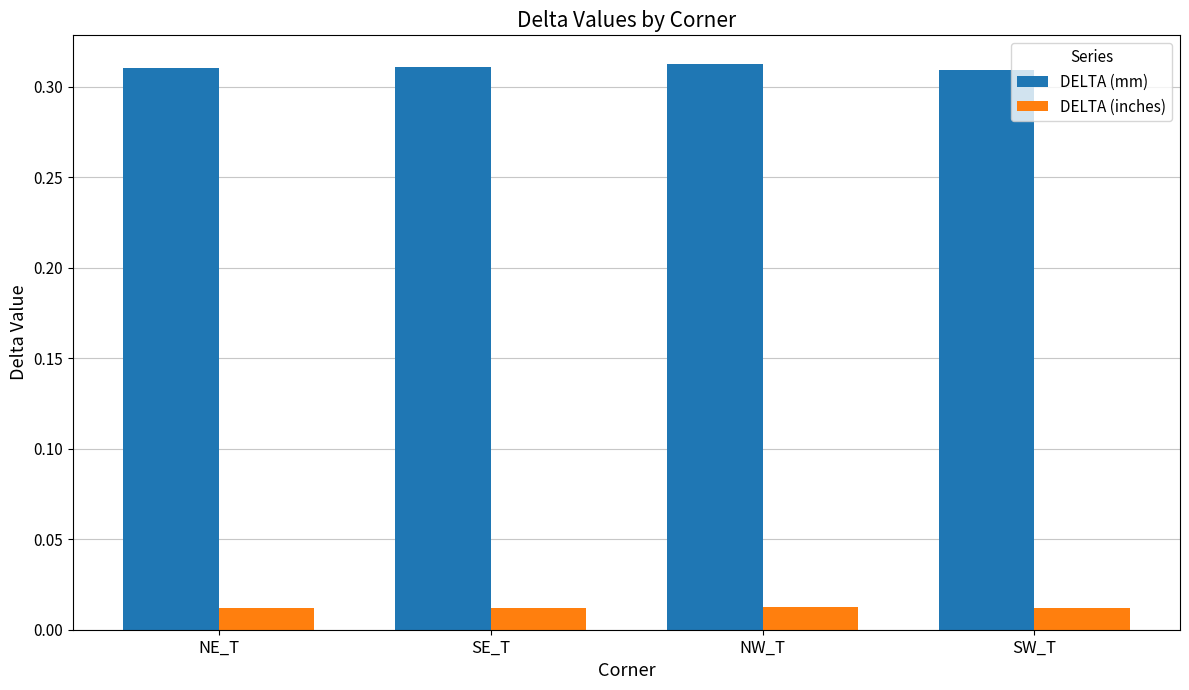

Rank the series by their maximum value, from highest to lowest.

DELTA (mm), DELTA (inches)